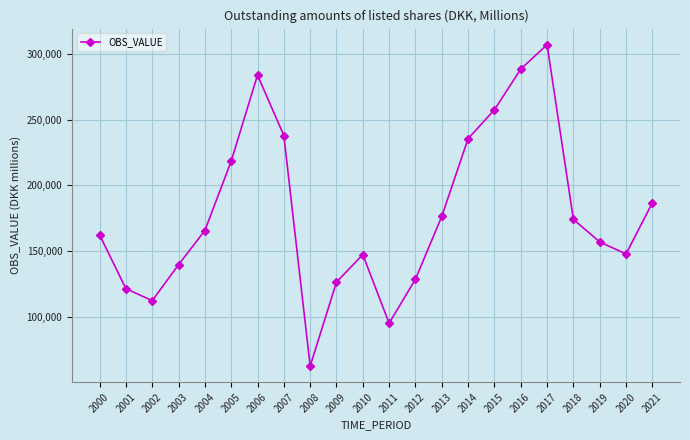

At which category does the chart reach its minimum across all series?

2008